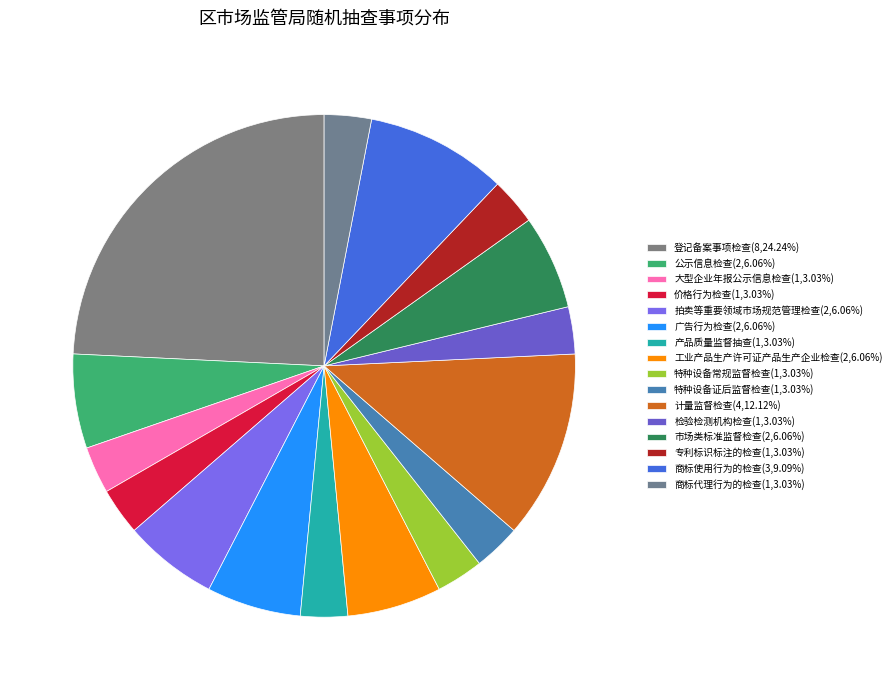

How much of the chart is everything except 特种设备证后监督检查?

97.0%